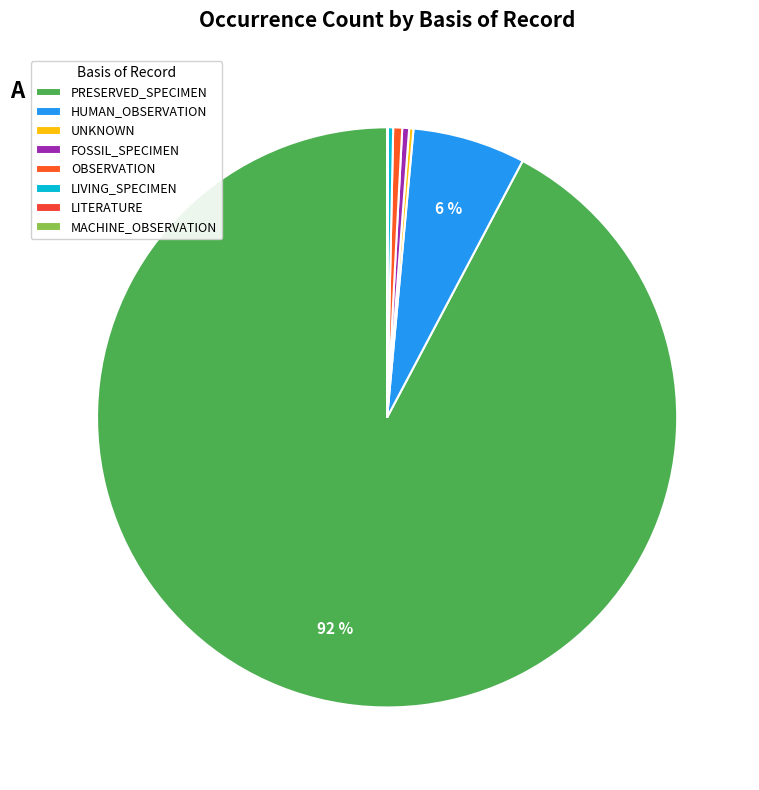

How many slices are in this pie chart?

8